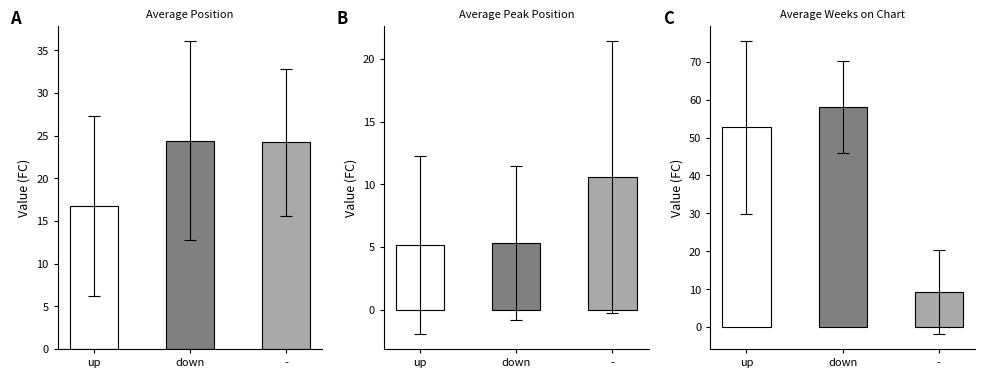

Rank the categories by Average Position value from lowest to highest.

up, -, down